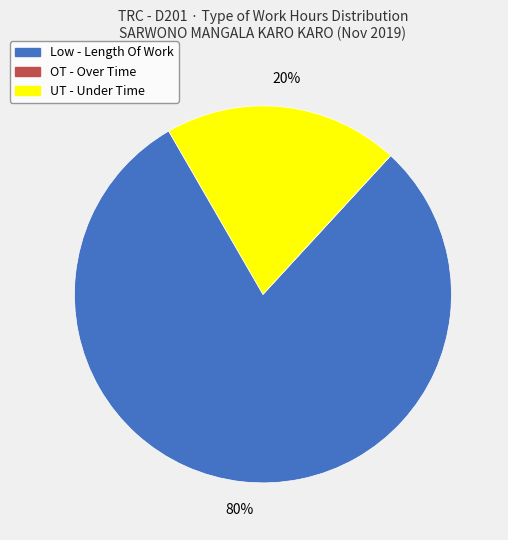

To the nearest percent, what is the difference between the largest and smallest slice percentages?

80%